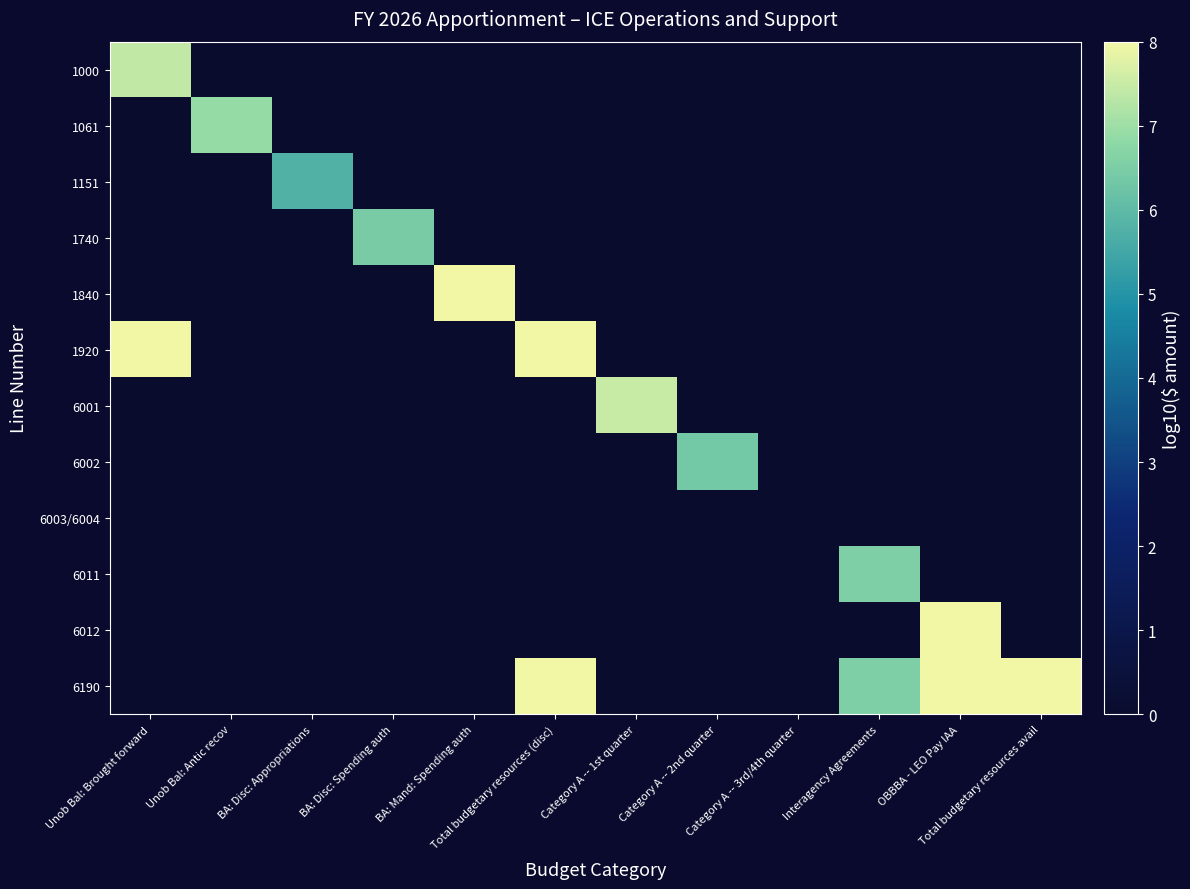

Reading left to right, list all the values displayed in this chart.

1000: Unob Bal: Brought forward=7.4	Unob Bal: Antic recov=0.0	BA: Disc: Appropriations=0.0	BA: Disc: Spending auth=0.0	BA: Mand: Spending auth=0.0	Total budgetary resources (disc)=0.0	Category A -- 1st quarter=0.0	Category A -- 2nd quarter=0.0	Category A -- 3rd/4th quarter=0.0	Interagency Agreements=0.0	OBBBA - LEO Pay IAA=0.0	Total budgetary resources avail=0.0
1061: Unob Bal: Brought forward=0.0	Unob Bal: Antic recov=6.9	BA: Disc: Appropriations=0.0	BA: Disc: Spending auth=0.0	BA: Mand: Spending auth=0.0	Total budgetary resources (disc)=0.0	Category A -- 1st quarter=0.0	Category A -- 2nd quarter=0.0	Category A -- 3rd/4th quarter=0.0	Interagency Agreements=0.0	OBBBA - LEO Pay IAA=0.0	Total budgetary resources avail=0.0
1151: Unob Bal: Brought forward=0.0	Unob Bal: Antic recov=0.0	BA: Disc: Appropriations=5.8	BA: Disc: Spending auth=0.0	BA: Mand: Spending auth=0.0	Total budgetary resources (disc)=0.0	Category A -- 1st quarter=0.0	Category A -- 2nd quarter=0.0	Category A -- 3rd/4th quarter=0.0	Interagency Agreements=0.0	OBBBA - LEO Pay IAA=0.0	Total budgetary resources avail=0.0
1740: Unob Bal: Brought forward=0.0	Unob Bal: Antic recov=0.0	BA: Disc: Appropriations=0.0	BA: Disc: Spending auth=6.5	BA: Mand: Spending auth=0.0	Total budgetary resources (disc)=0.0	Category A -- 1st quarter=0.0	Category A -- 2nd quarter=0.0	Category A -- 3rd/4th quarter=0.0	Interagency Agreements=0.0	OBBBA - LEO Pay IAA=0.0	Total budgetary resources avail=0.0
1840: Unob Bal: Brought forward=0.0	Unob Bal: Antic recov=0.0	BA: Disc: Appropriations=0.0	BA: Disc: Spending auth=0.0	BA: Mand: Spending auth=8.2	Total budgetary resources (disc)=0.0	Category A -- 1st quarter=0.0	Category A -- 2nd quarter=0.0	Category A -- 3rd/4th quarter=0.0	Interagency Agreements=0.0	OBBBA - LEO Pay IAA=0.0	Total budgetary resources avail=0.0
1920: Unob Bal: Brought forward=8.3	Unob Bal: Antic recov=0.0	BA: Disc: Appropriations=0.0	BA: Disc: Spending auth=0.0	BA: Mand: Spending auth=0.0	Total budgetary resources (disc)=8.3	Category A -- 1st quarter=0.0	Category A -- 2nd quarter=0.0	Category A -- 3rd/4th quarter=0.0	Interagency Agreements=0.0	OBBBA - LEO Pay IAA=0.0	Total budgetary resources avail=0.0
6001: Unob Bal: Brought forward=0.0	Unob Bal: Antic recov=0.0	BA: Disc: Appropriations=0.0	BA: Disc: Spending auth=0.0	BA: Mand: Spending auth=0.0	Total budgetary resources (disc)=0.0	Category A -- 1st quarter=7.5	Category A -- 2nd quarter=0.0	Category A -- 3rd/4th quarter=0.0	Interagency Agreements=0.0	OBBBA - LEO Pay IAA=0.0	Total budgetary resources avail=0.0
6002: Unob Bal: Brought forward=0.0	Unob Bal: Antic recov=0.0	BA: Disc: Appropriations=0.0	BA: Disc: Spending auth=0.0	BA: Mand: Spending auth=0.0	Total budgetary resources (disc)=0.0	Category A -- 1st quarter=0.0	Category A -- 2nd quarter=6.4	Category A -- 3rd/4th quarter=0.0	Interagency Agreements=0.0	OBBBA - LEO Pay IAA=0.0	Total budgetary resources avail=0.0
6003/6004: Unob Bal: Brought forward=0.0	Unob Bal: Antic recov=0.0	BA: Disc: Appropriations=0.0	BA: Disc: Spending auth=0.0	BA: Mand: Spending auth=0.0	Total budgetary resources (disc)=0.0	Category A -- 1st quarter=0.0	Category A -- 2nd quarter=0.0	Category A -- 3rd/4th quarter=0.0	Interagency Agreements=0.0	OBBBA - LEO Pay IAA=0.0	Total budgetary resources avail=0.0
6011: Unob Bal: Brought forward=0.0	Unob Bal: Antic recov=0.0	BA: Disc: Appropriations=0.0	BA: Disc: Spending auth=0.0	BA: Mand: Spending auth=0.0	Total budgetary resources (disc)=0.0	Category A -- 1st quarter=0.0	Category A -- 2nd quarter=0.0	Category A -- 3rd/4th quarter=0.0	Interagency Agreements=6.6	OBBBA - LEO Pay IAA=0.0	Total budgetary resources avail=0.0
6012: Unob Bal: Brought forward=0.0	Unob Bal: Antic recov=0.0	BA: Disc: Appropriations=0.0	BA: Disc: Spending auth=0.0	BA: Mand: Spending auth=0.0	Total budgetary resources (disc)=0.0	Category A -- 1st quarter=0.0	Category A -- 2nd quarter=0.0	Category A -- 3rd/4th quarter=0.0	Interagency Agreements=0.0	OBBBA - LEO Pay IAA=8.2	Total budgetary resources avail=0.0
6190: Unob Bal: Brought forward=0.0	Unob Bal: Antic recov=0.0	BA: Disc: Appropriations=0.0	BA: Disc: Spending auth=0.0	BA: Mand: Spending auth=0.0	Total budgetary resources (disc)=8.3	Category A -- 1st quarter=0.0	Category A -- 2nd quarter=0.0	Category A -- 3rd/4th quarter=0.0	Interagency Agreements=6.6	OBBBA - LEO Pay IAA=8.2	Total budgetary resources avail=8.3